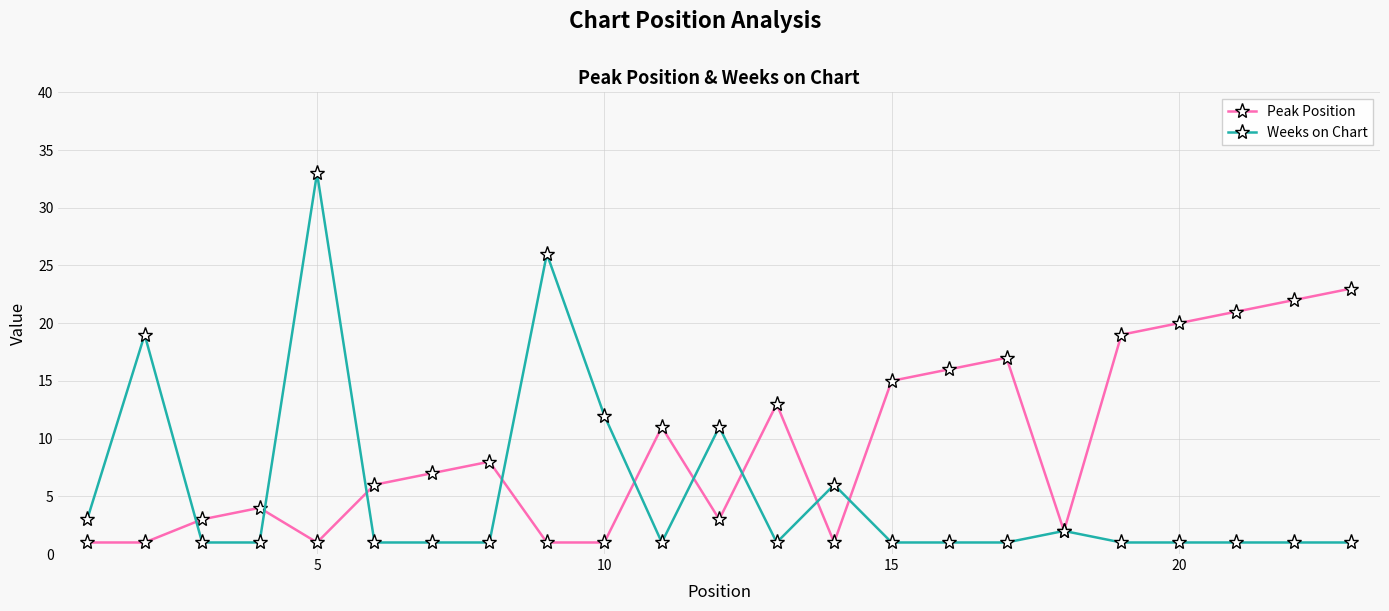

Which series has the largest total across all categories?

Peak Position